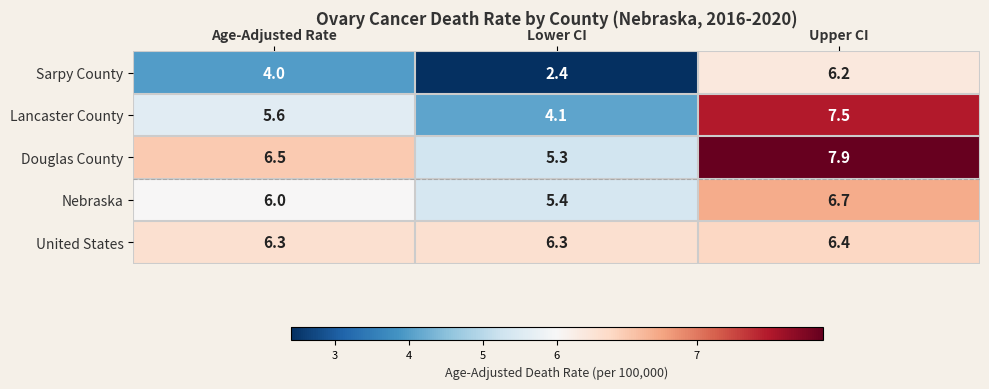

How many data points does each series have?

3